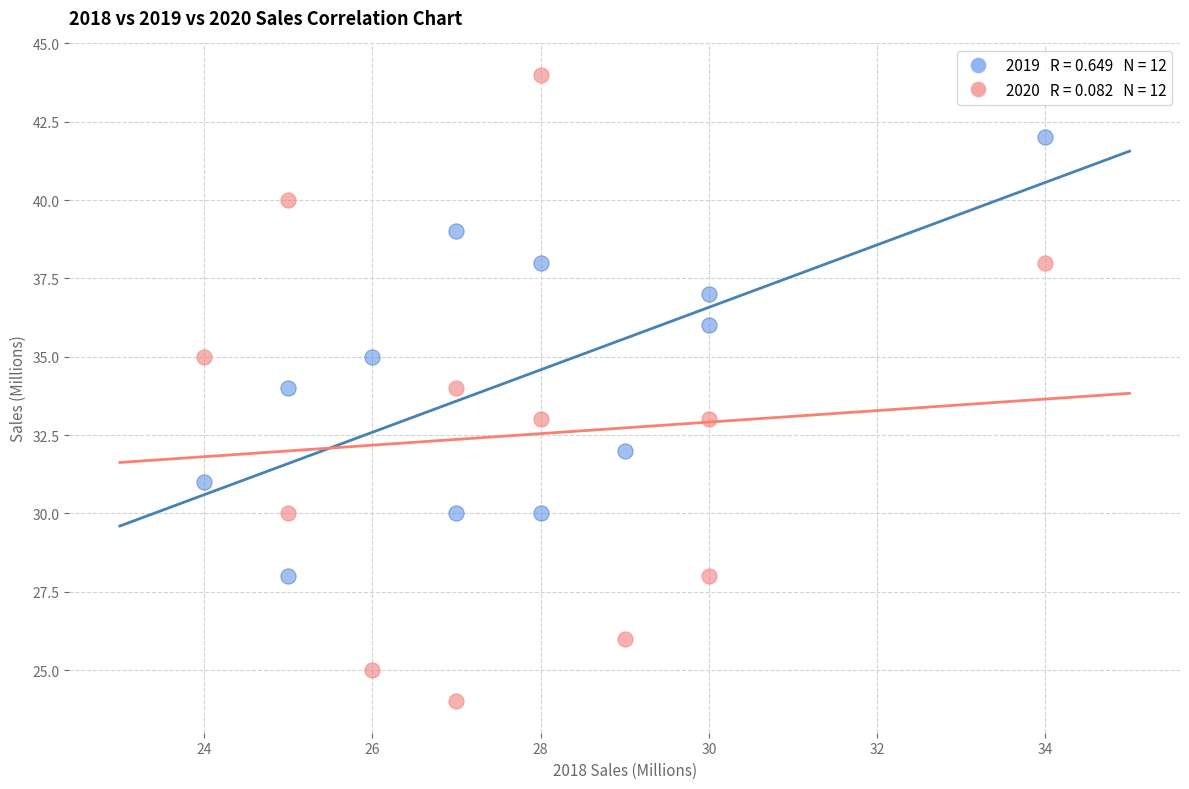

Across all data points, what is the range of X values (max minus min)?

10